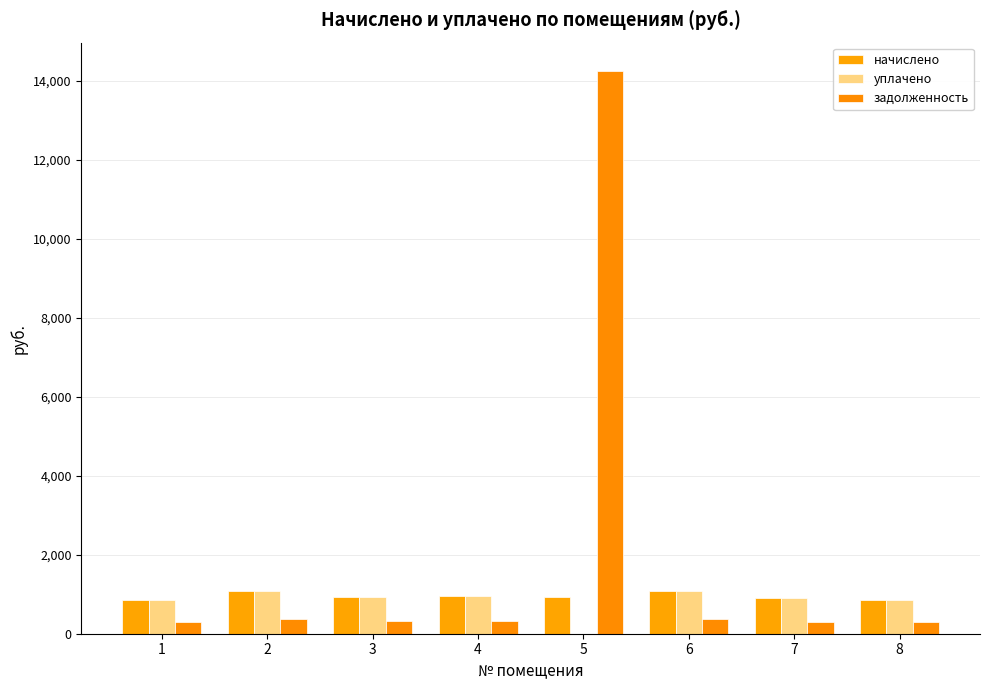

What is the sum of the уплачено values at 5 and 7?

905.0